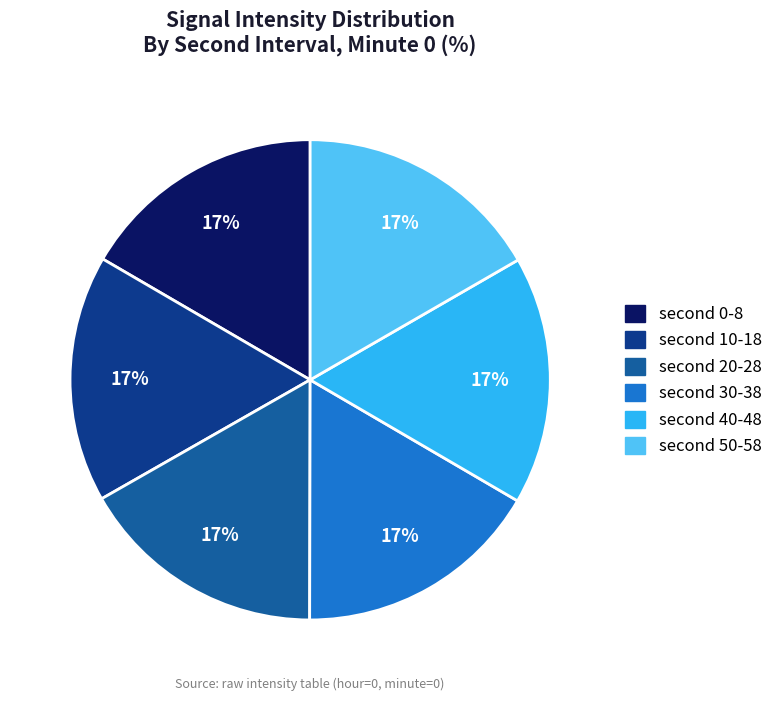

To the nearest percent, what is the average slice percentage?

17%